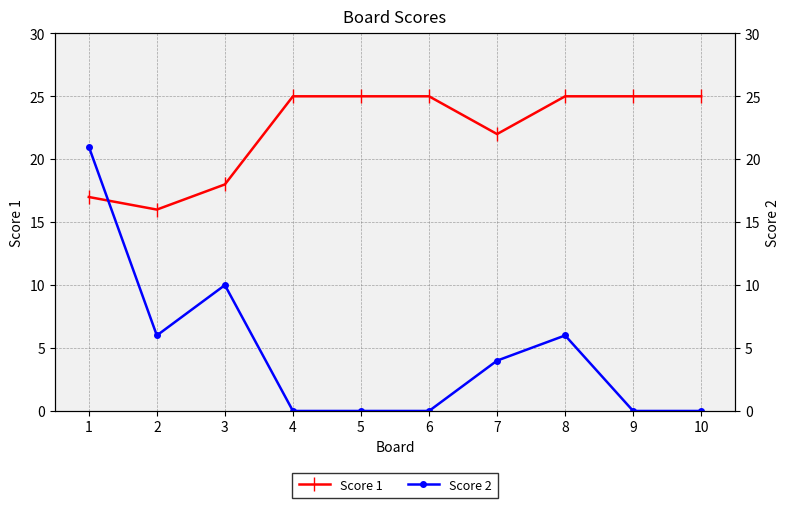

List the labels in order of Score 1 value, largest first.

4, 5, 6, 8, 9, 10, 7, 3, 1, 2